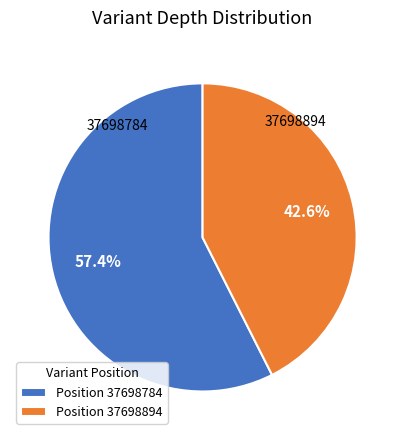

To the nearest percent, what is the average slice percentage?

50%